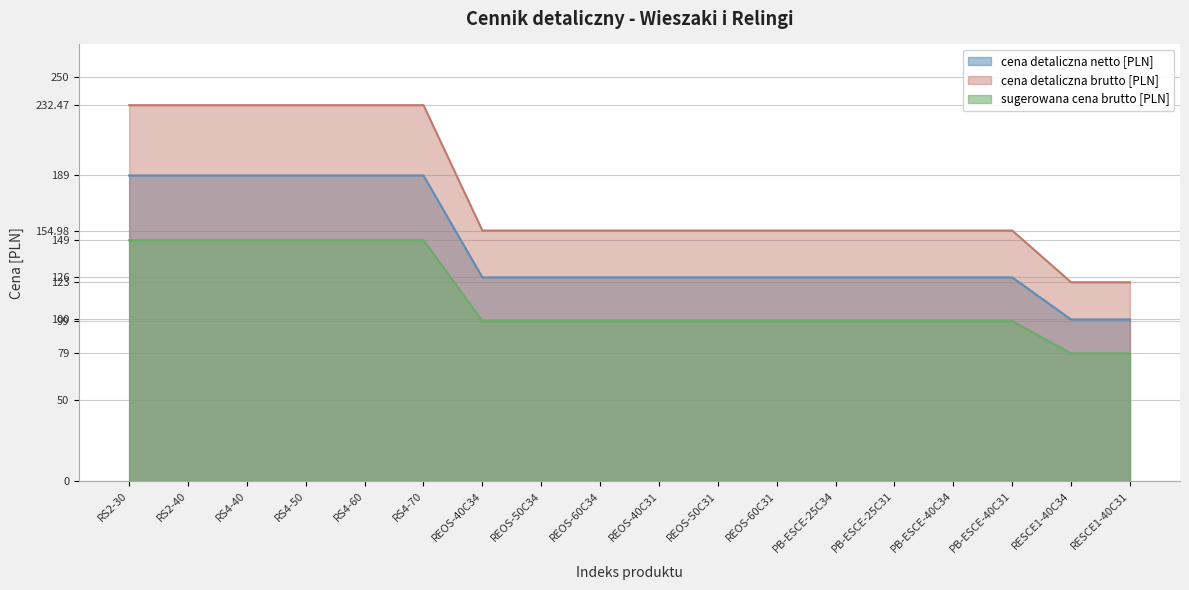

What is the label of the 6th point from the left?

RS4-70